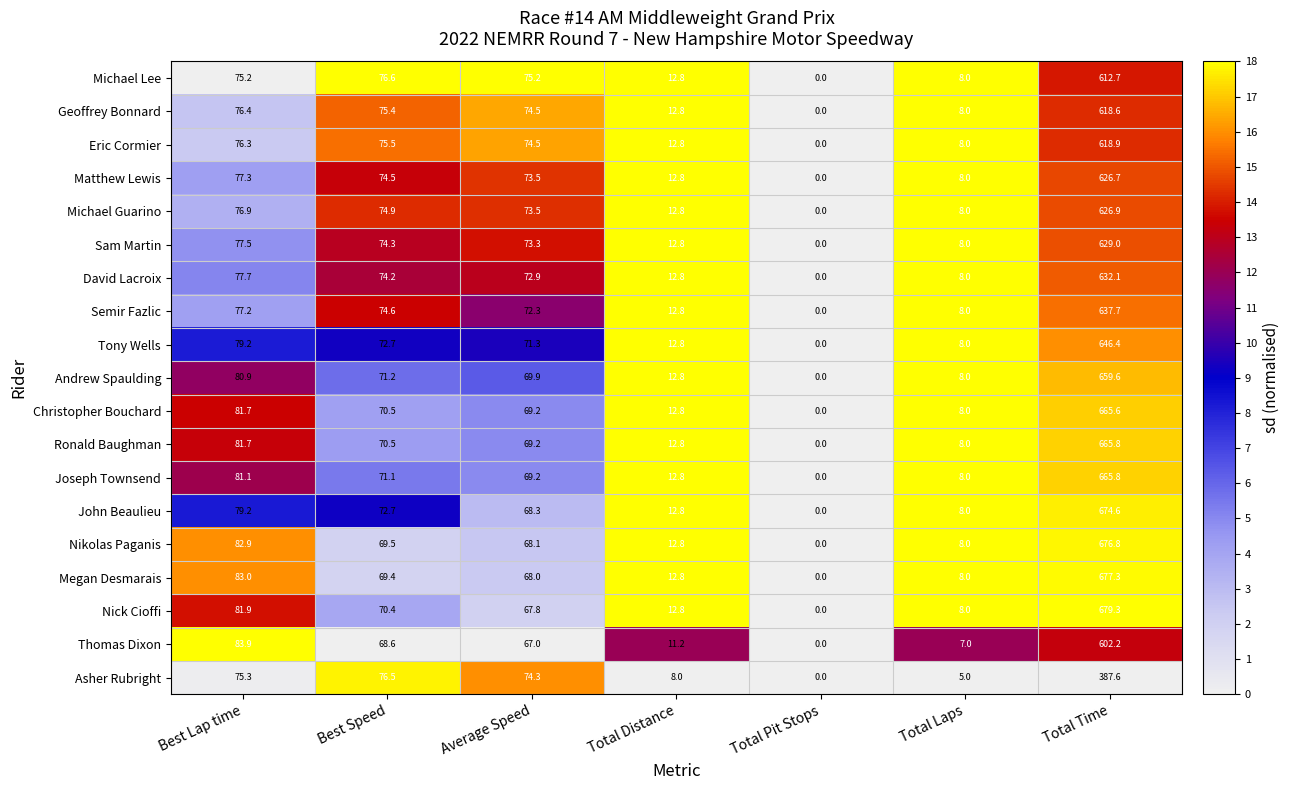

List the labels in order of Joseph Townsend value, largest first.

Total Time, Best Lap time, Best Speed, Average Speed, Total Distance, Total Laps, Total Pit Stops